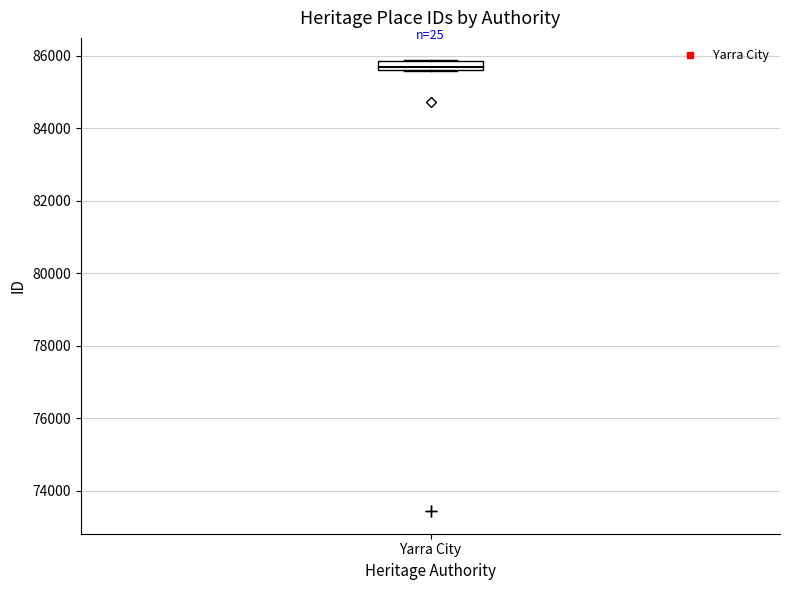

Where is the lower edge of the box for Yarra City on the y-axis? The values are not printed on the chart, so give them approximately, as read against the axis.

85600